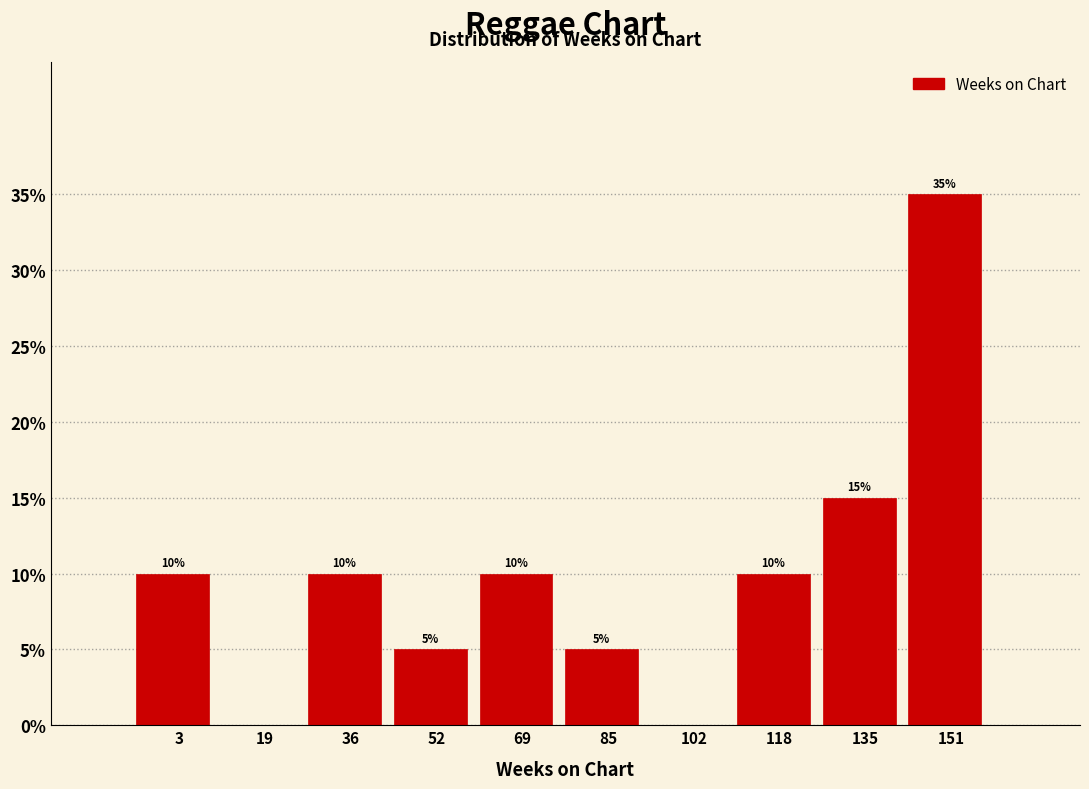

Reading left to right, list all the values displayed in this chart.

3=10	19=0	36=10	52=5	69=10	85=5	102=0	118=10	135=15	151=35